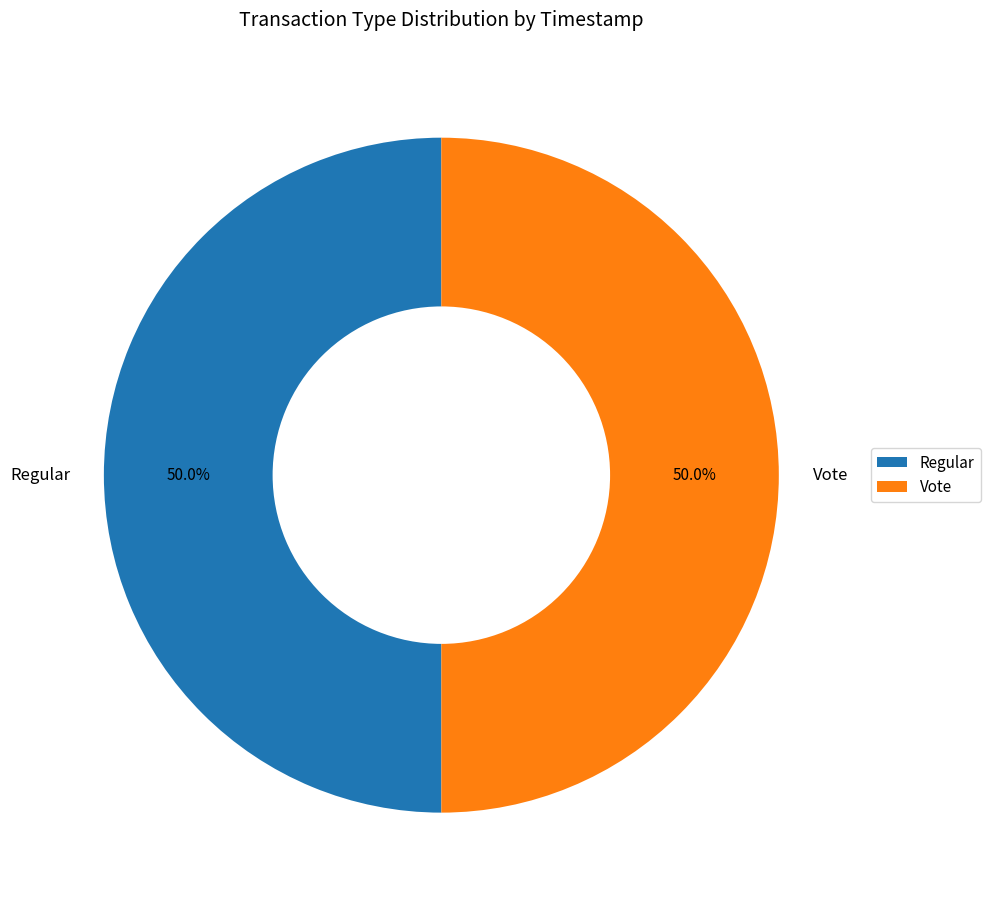

Approximately how many times larger is the value at Vote compared to Regular?

1.0